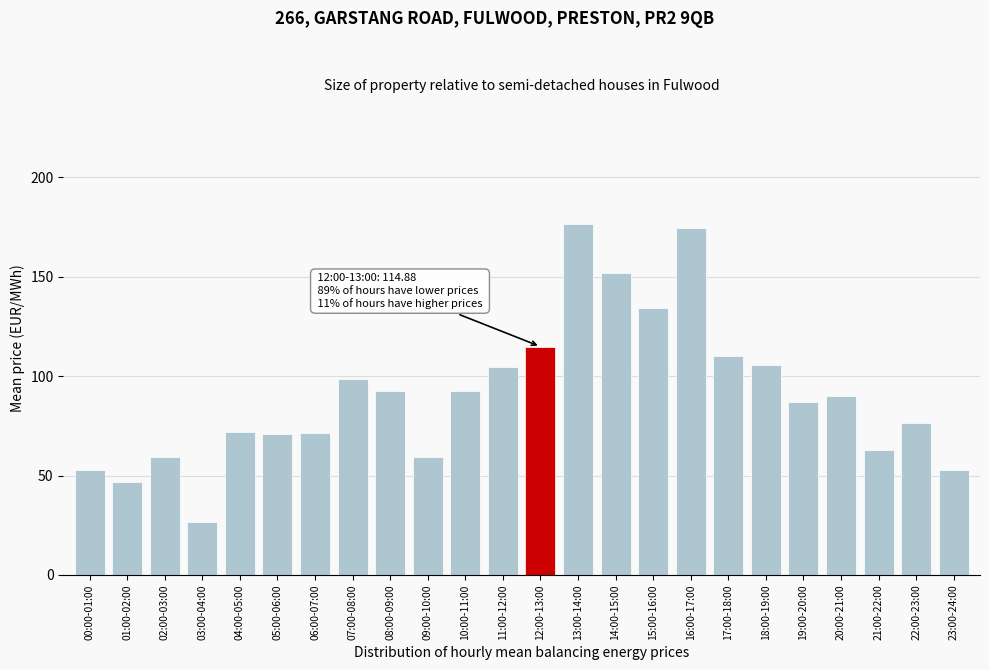

What is the maximum value shown in the chart?

176.5